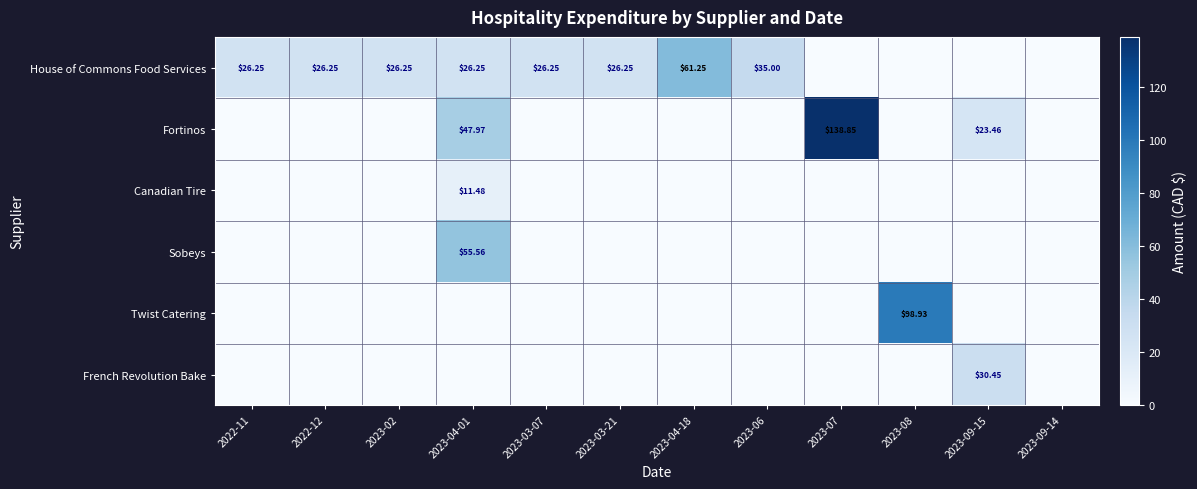

What is the greatest value displayed?

138.8